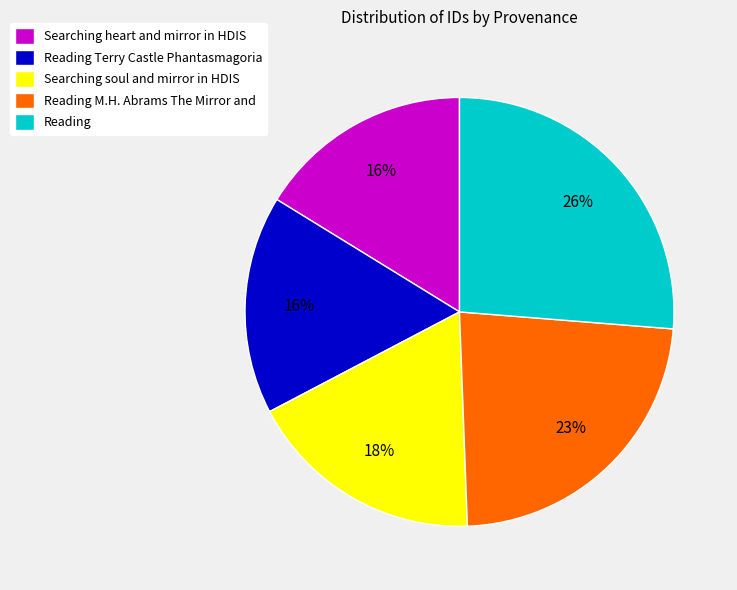

Between Searching heart and mirror in HDIS and Searching soul and mirror in HDIS, which is larger?

Searching soul and mirror in HDIS